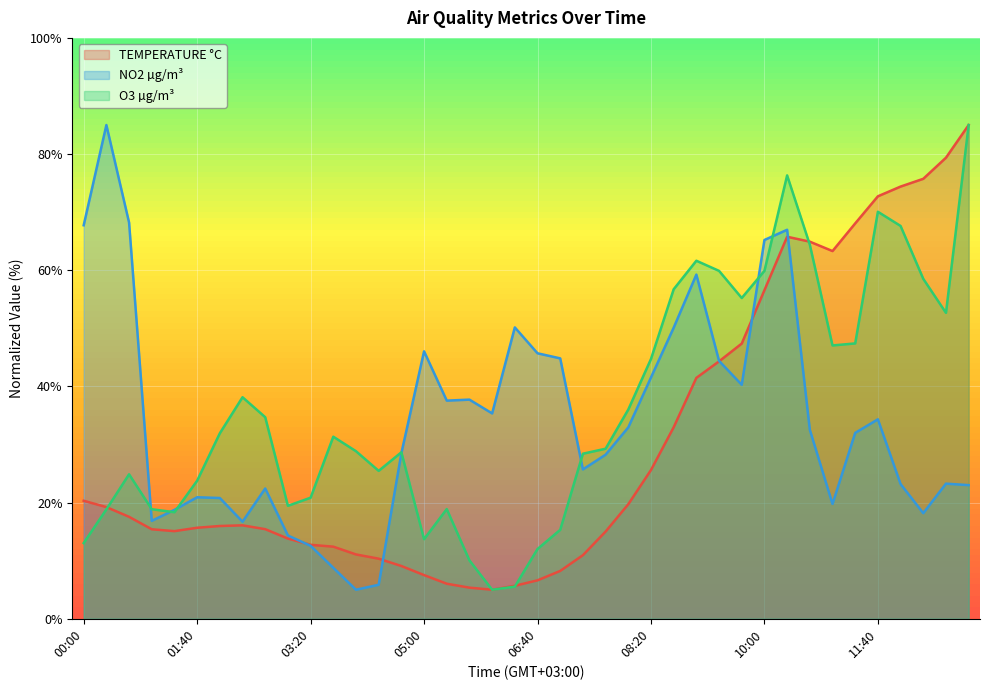

Which series has the largest total across all categories?

O3 µg/m³